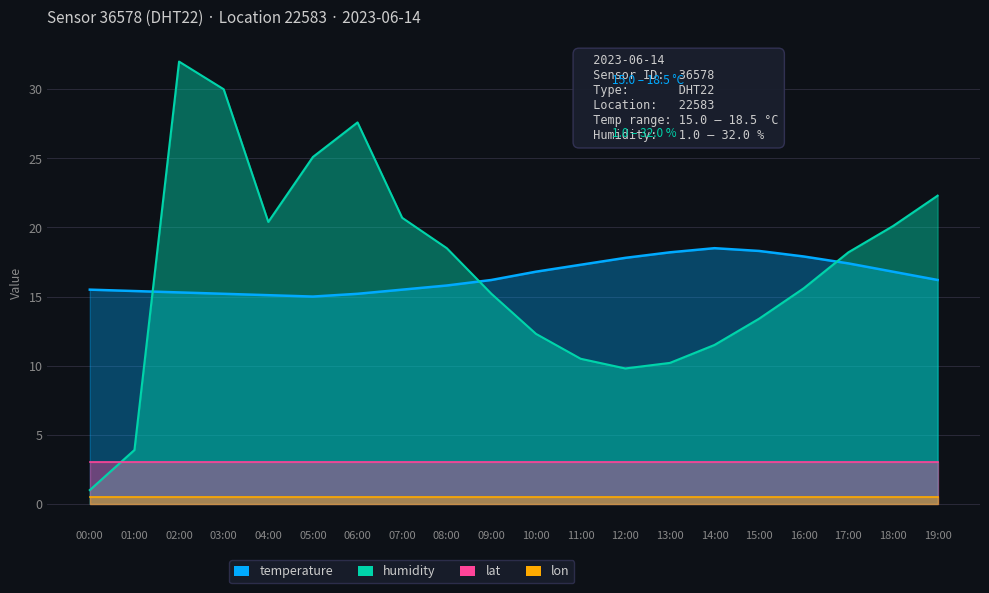

What is the sum of the humidity values at 14:00 and 07:00?

32.2